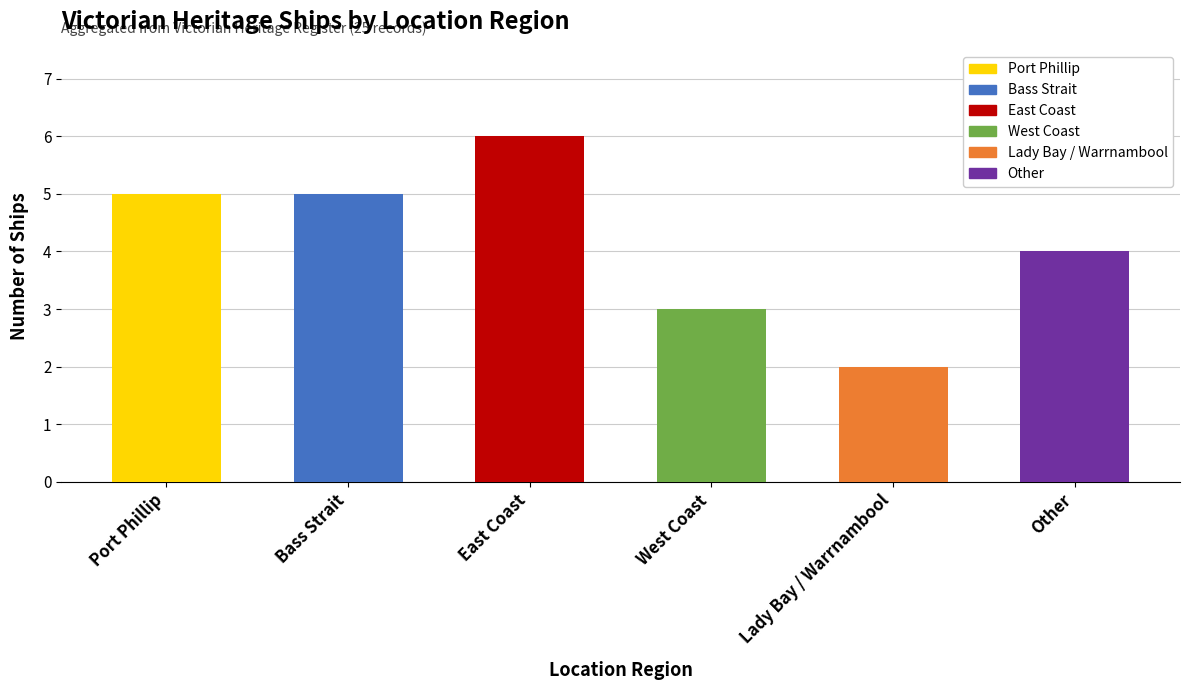

Which category has the highest value across all series?

East Coast